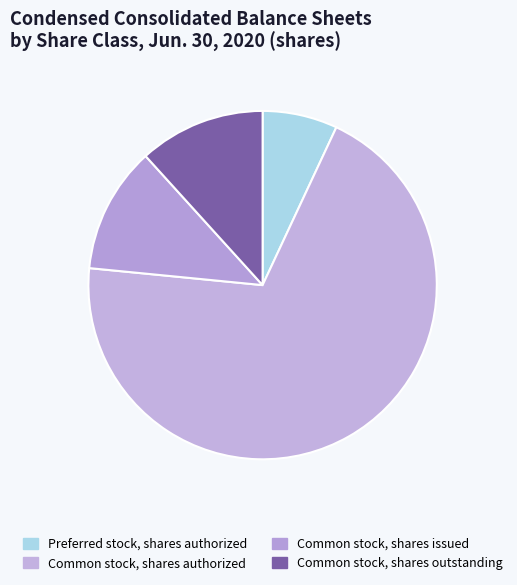

The Preferred stock, shares authorized slice represents 19% of the pie. True or false?

False